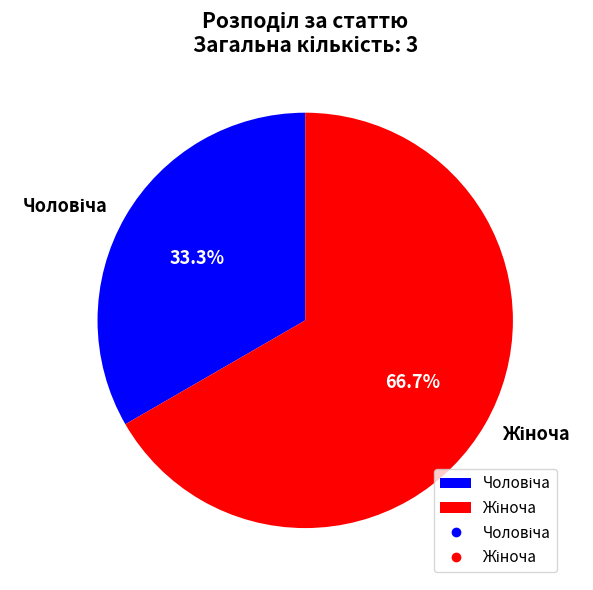

How many slices are in this pie chart?

2